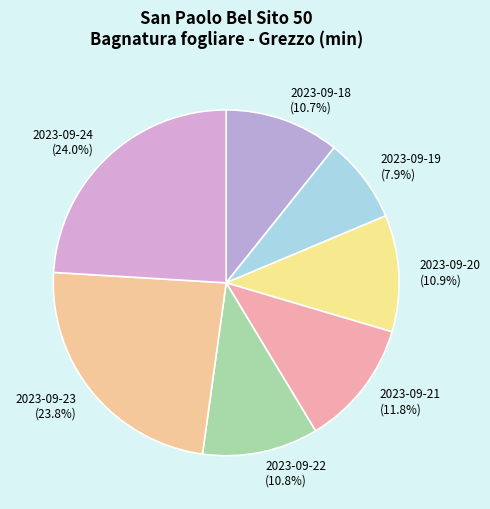

How many segments does this pie chart have?

7